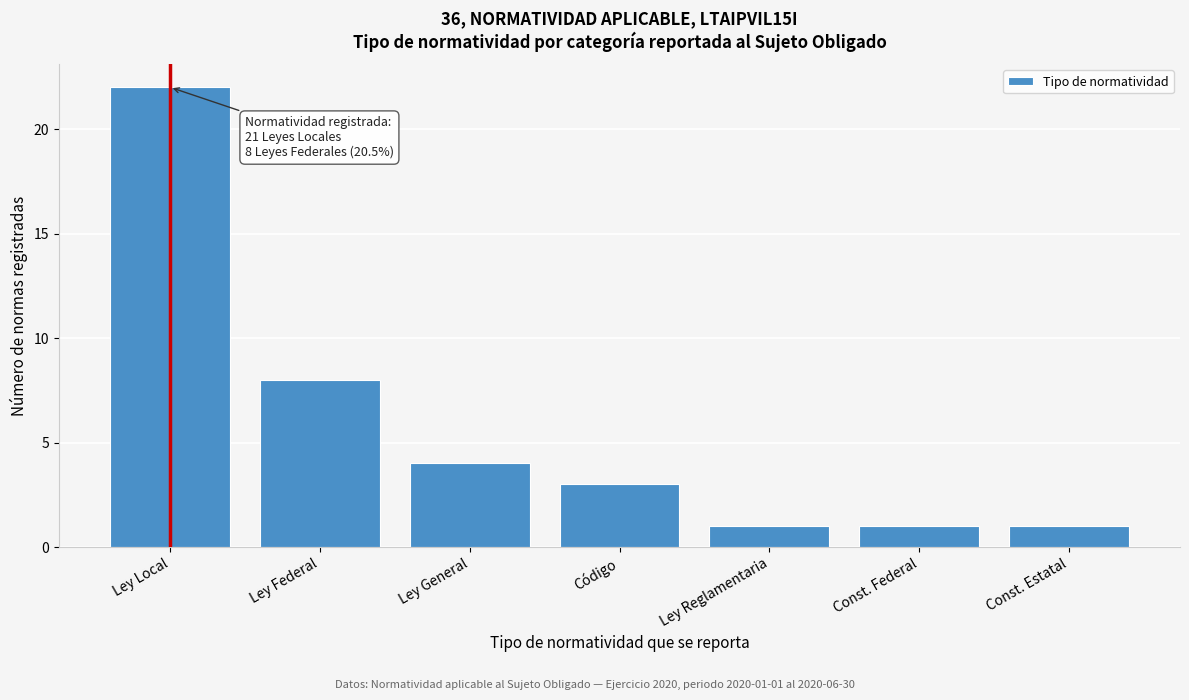

Reading right to left, list all the values displayed in this chart.

1	1	1	3	4	8	22